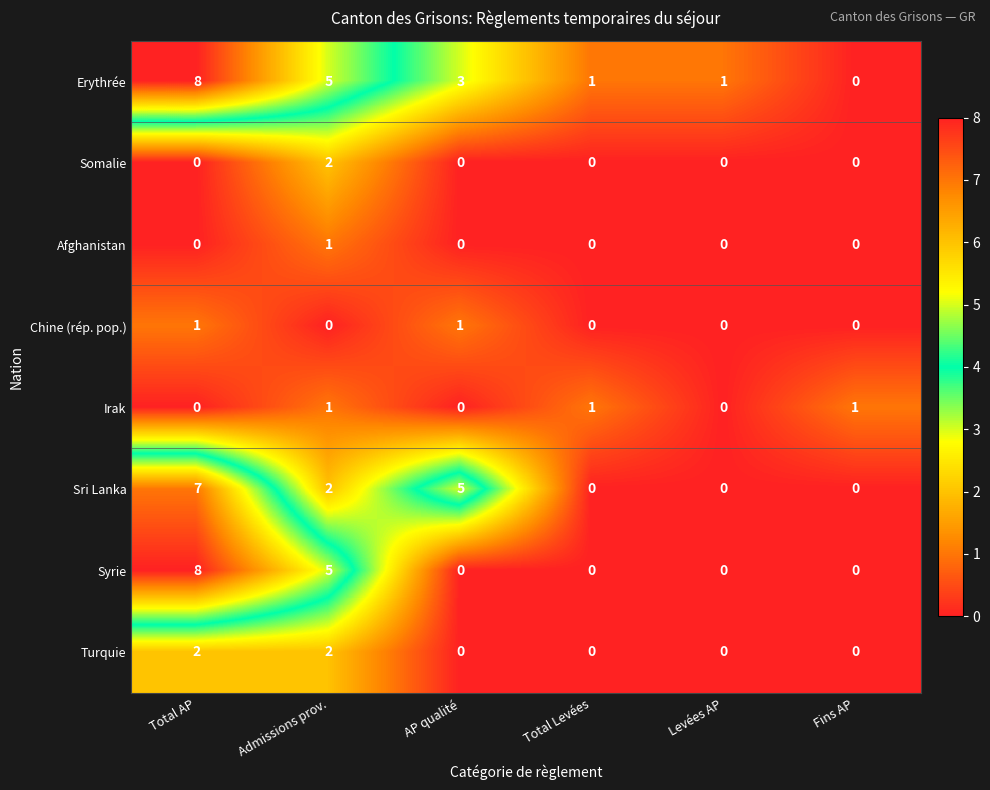

Which series has the largest total across all categories?

Erythrée